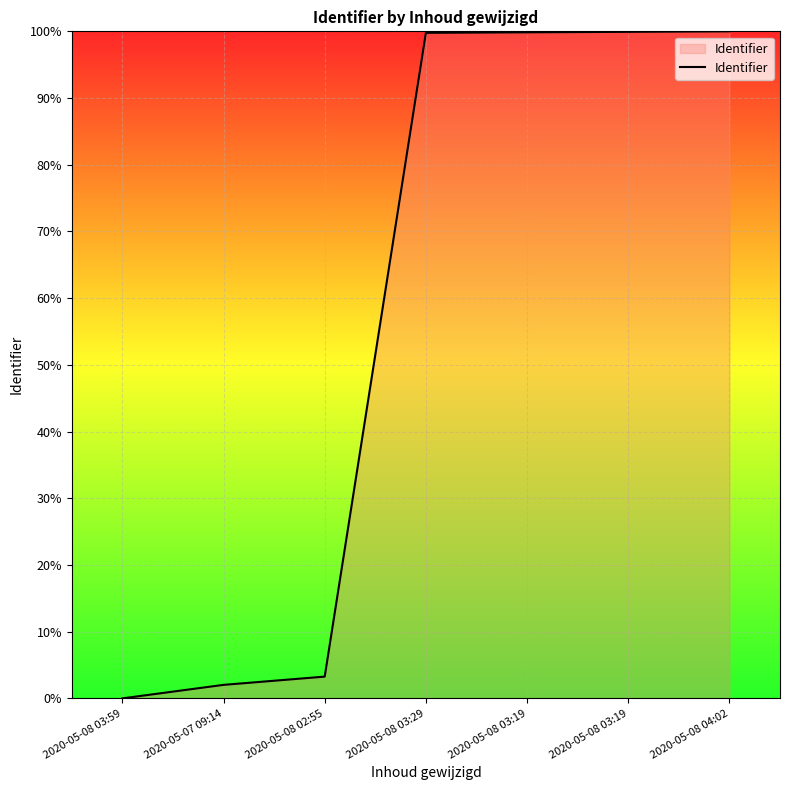

At which category does the chart reach its peak across all series?

2020-05-08 04:02